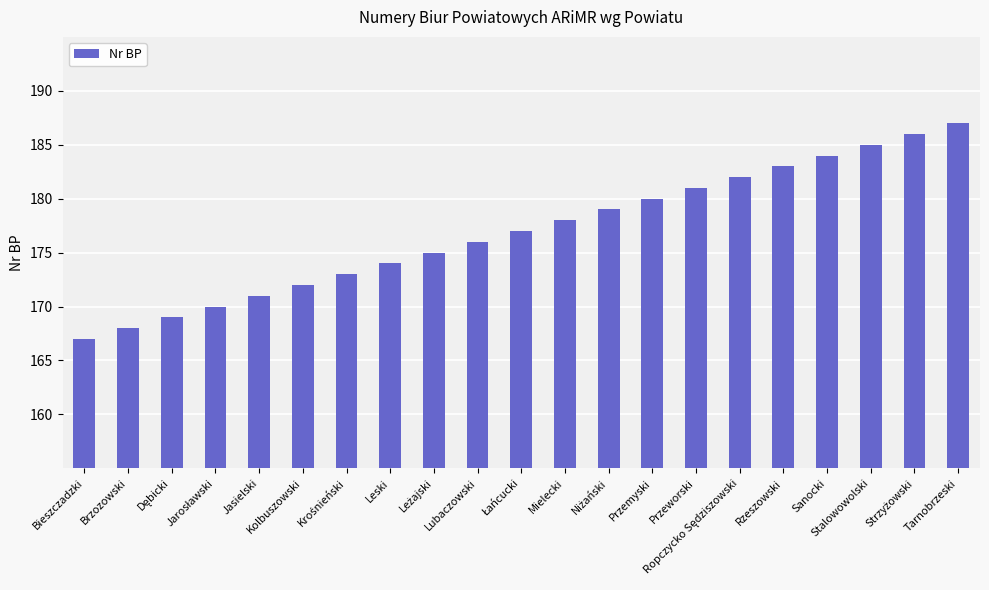

Which label corresponds to the smallest value in the chart?

Bieszczadzki